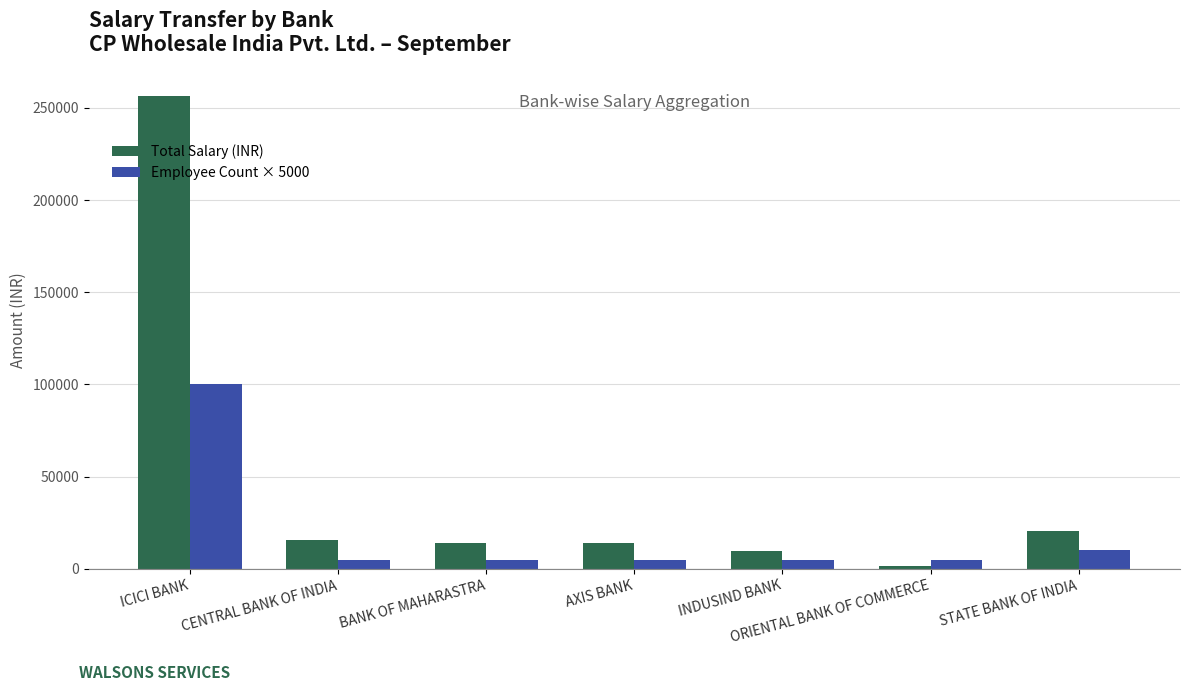

Which series has the largest total across all categories?

Total Salary (INR)